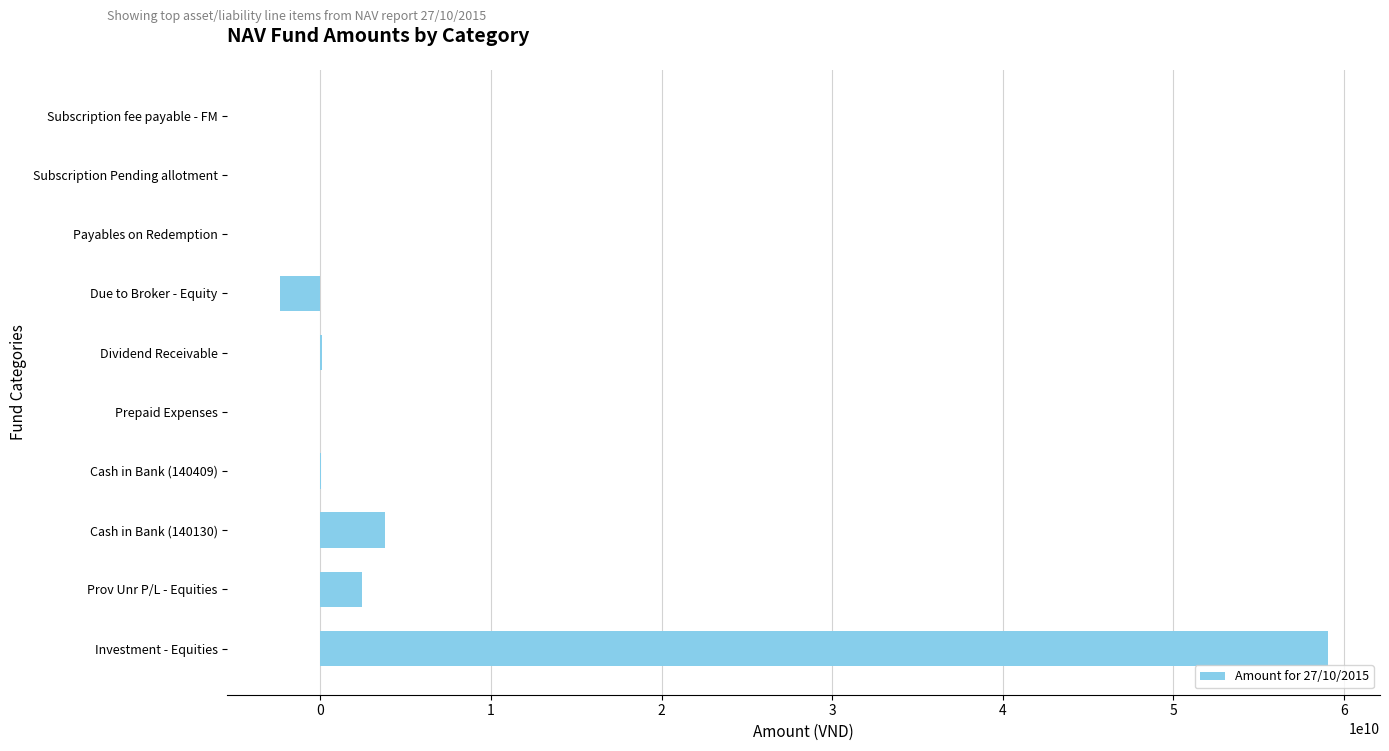

True or false: the data shows 2426777789 at Prov Unr P/L - Equities.

True